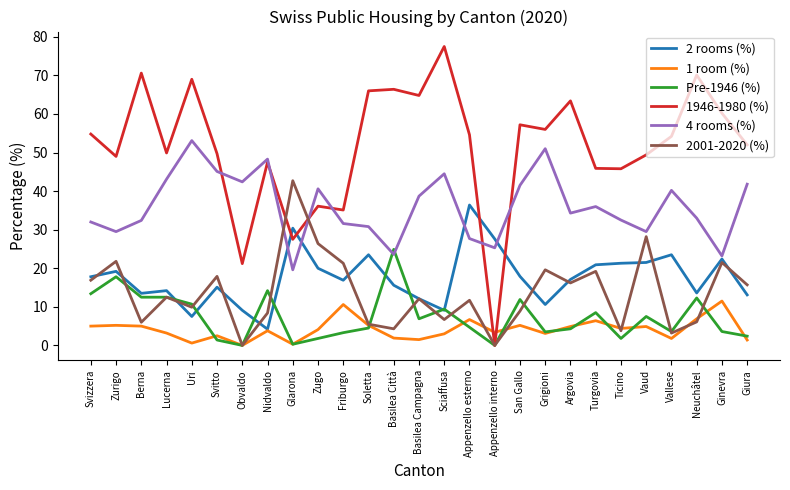

Which series has the largest total across all categories?

1946-1980 (%)